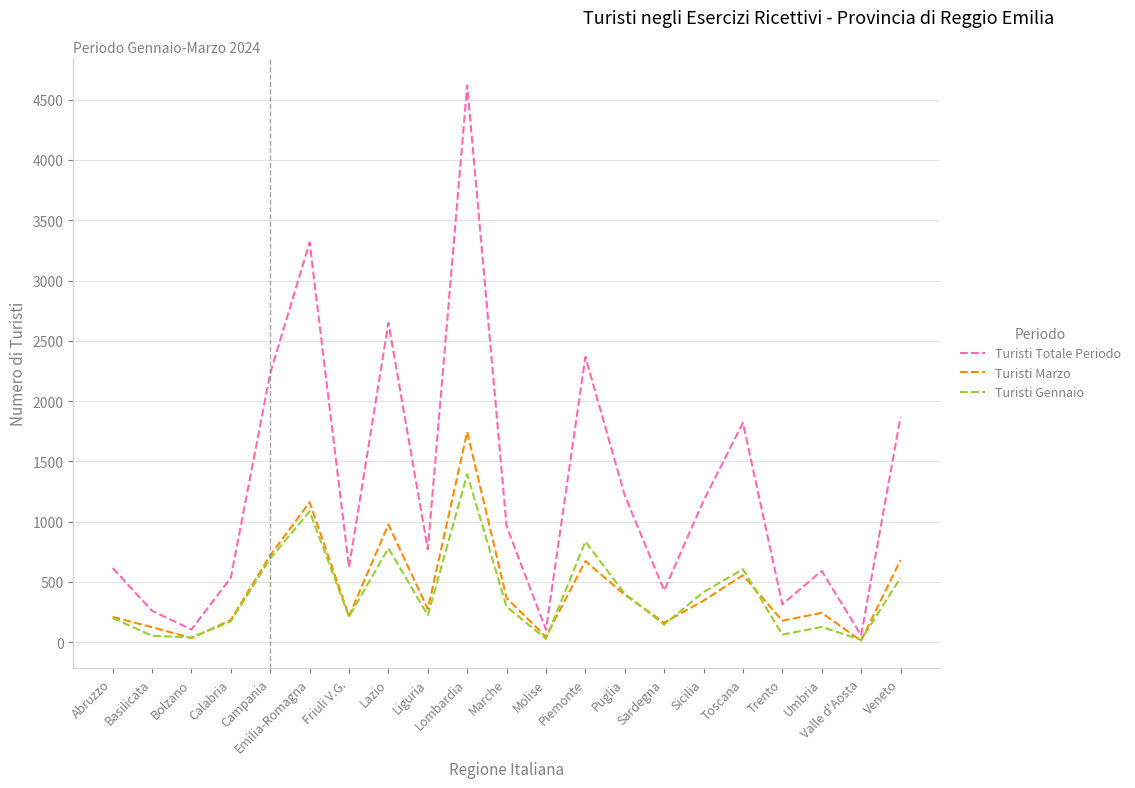

Rank the series at Basilicata from lowest to highest value.

Turisti Gennaio, Turisti Marzo, Turisti Totale Periodo